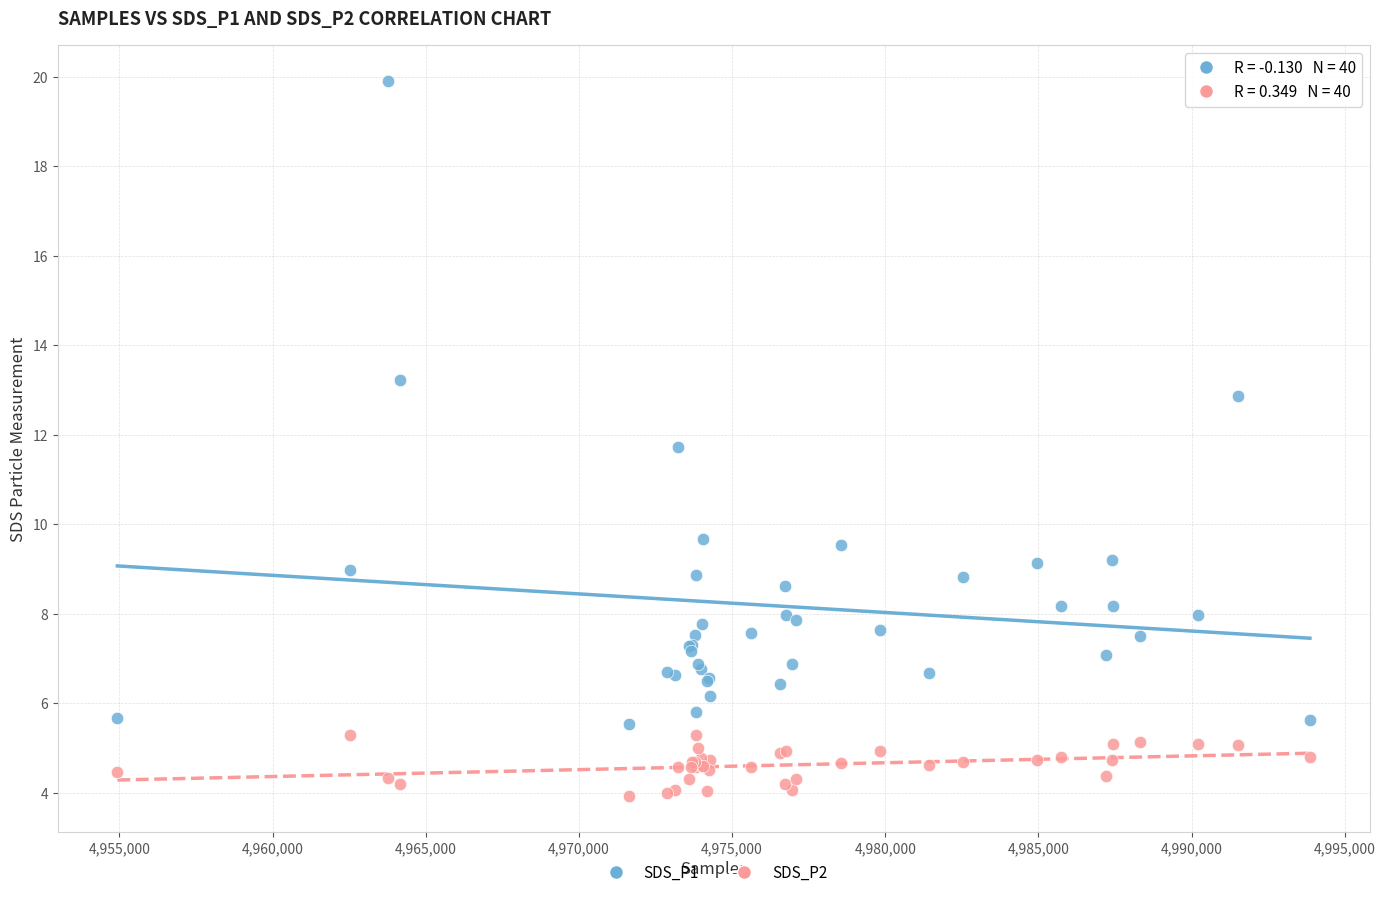

Which series has the largest Y range (max minus min)?

SDS_P1